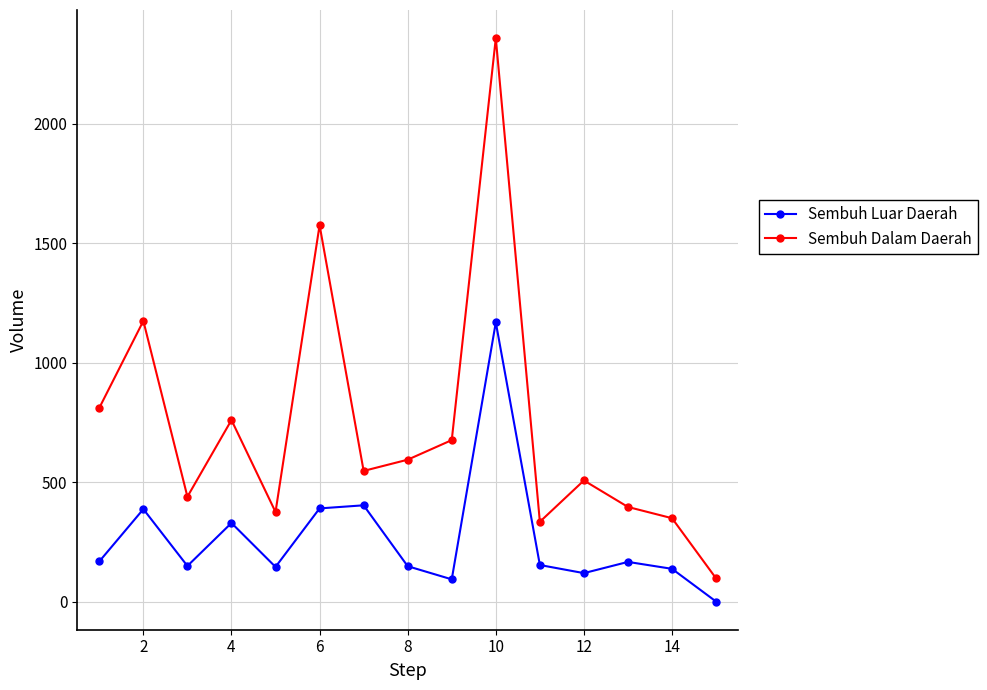

Rank the series by their maximum value, from lowest to highest.

Sembuh Luar Daerah, Sembuh Dalam Daerah